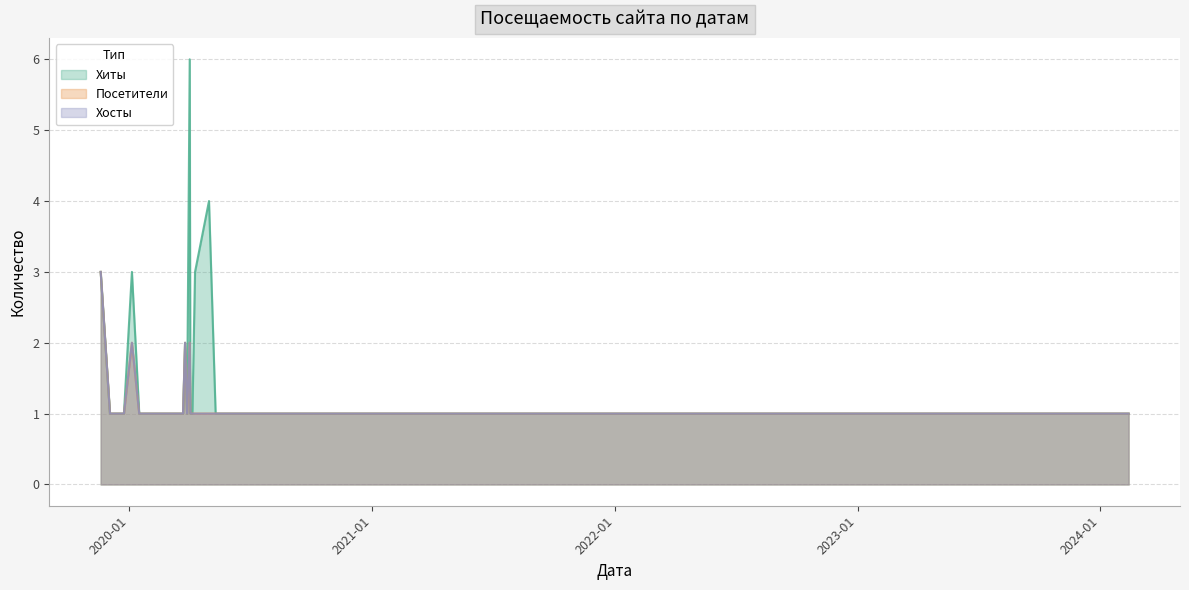

Does the chart display data point markers on the line(s)?

No